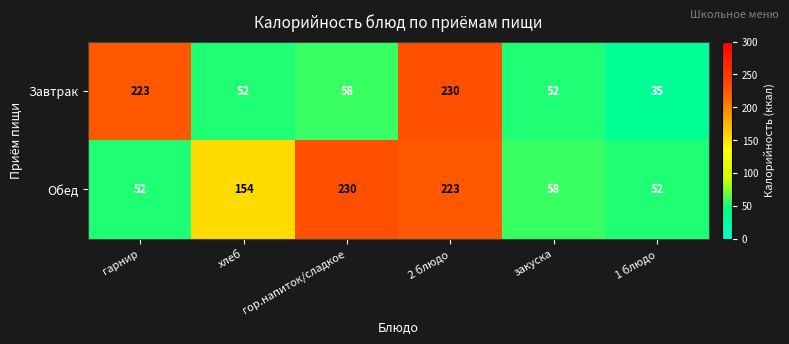

Where does the Завтрак series first go above 58?

гарнир